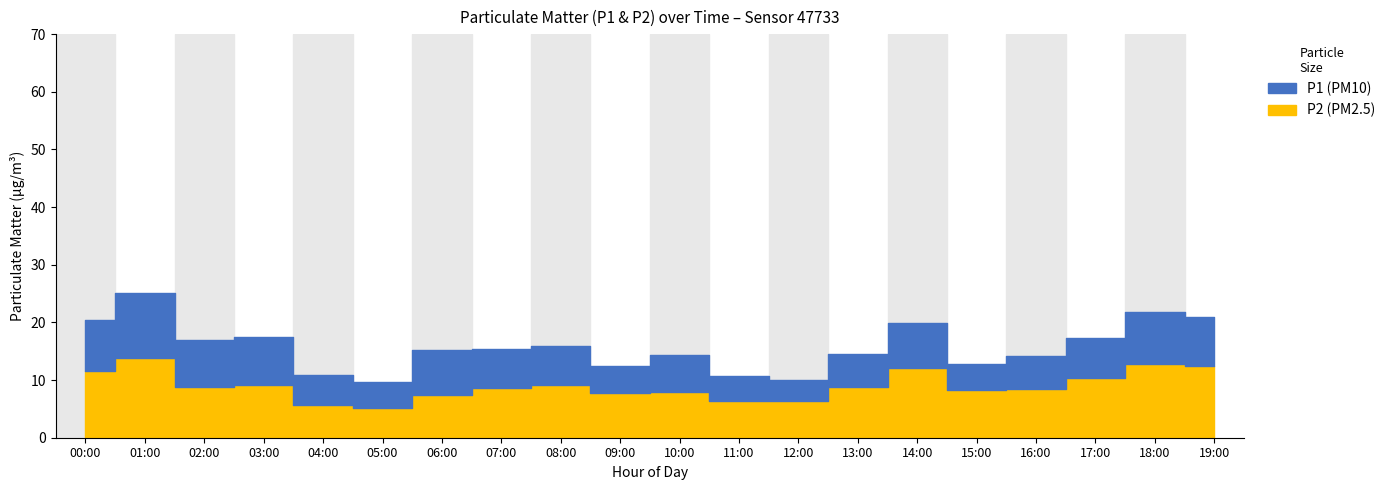

Reading left to right, extract all data points from this chart.

P1: 20.4	25.1	17.0	17.5	10.8	9.6	15.2	15.5	15.9	12.4	14.3	10.7	9.9	14.6	20.0	12.7	14.1	17.4	21.8	20.9
P2: 11.5	13.8	8.9	9.2	5.7	5.2	7.4	8.6	9.2	7.7	7.9	6.4	6.3	8.8	12.2	8.3	8.4	10.3	12.8	12.5